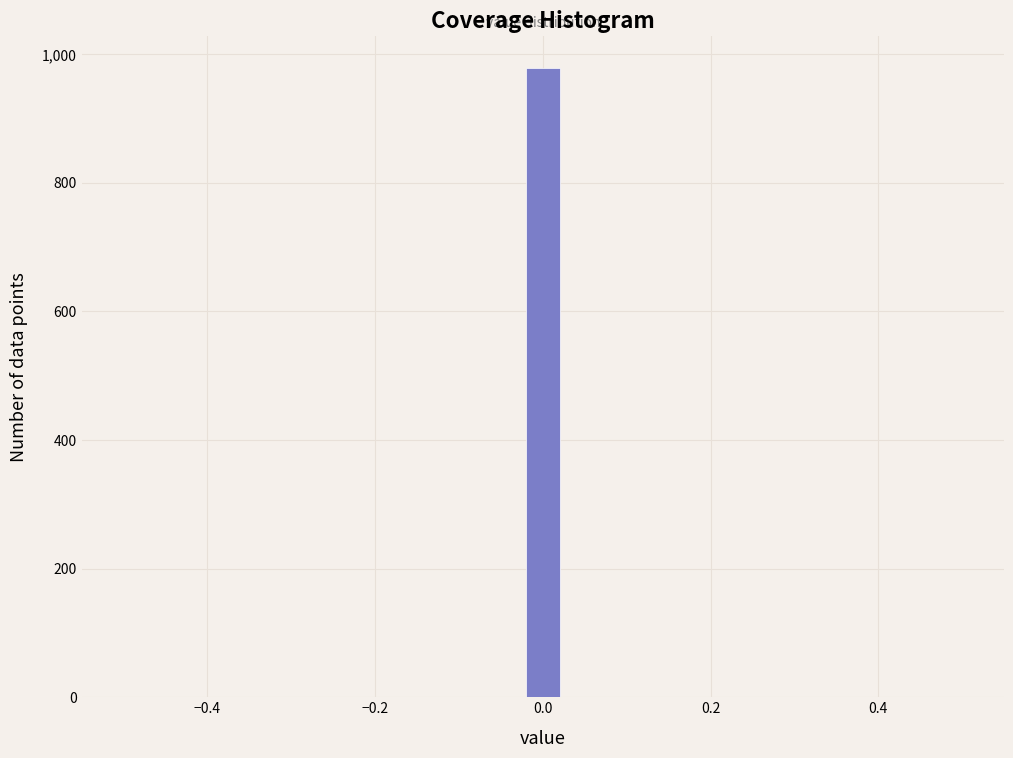

Read against the x-axis, roughly where is the centre of the tallest bar?

0.00